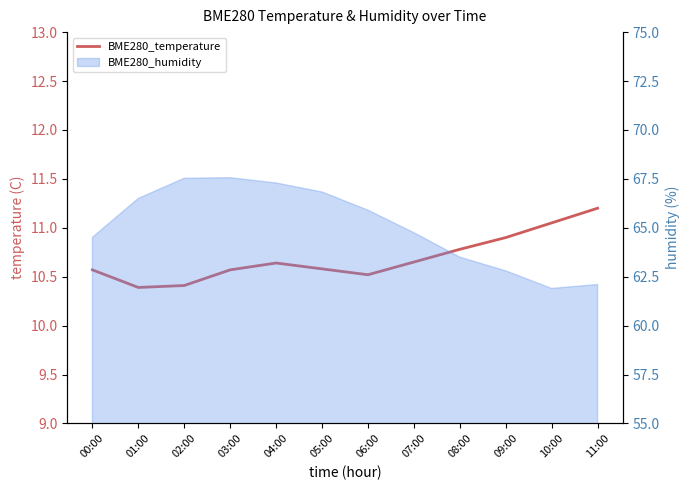

Rank the categories by value from lowest to highest.

01:00, 02:00, 06:00, 00:00, 03:00, 05:00, 04:00, 07:00, 08:00, 09:00, 10:00, 11:00